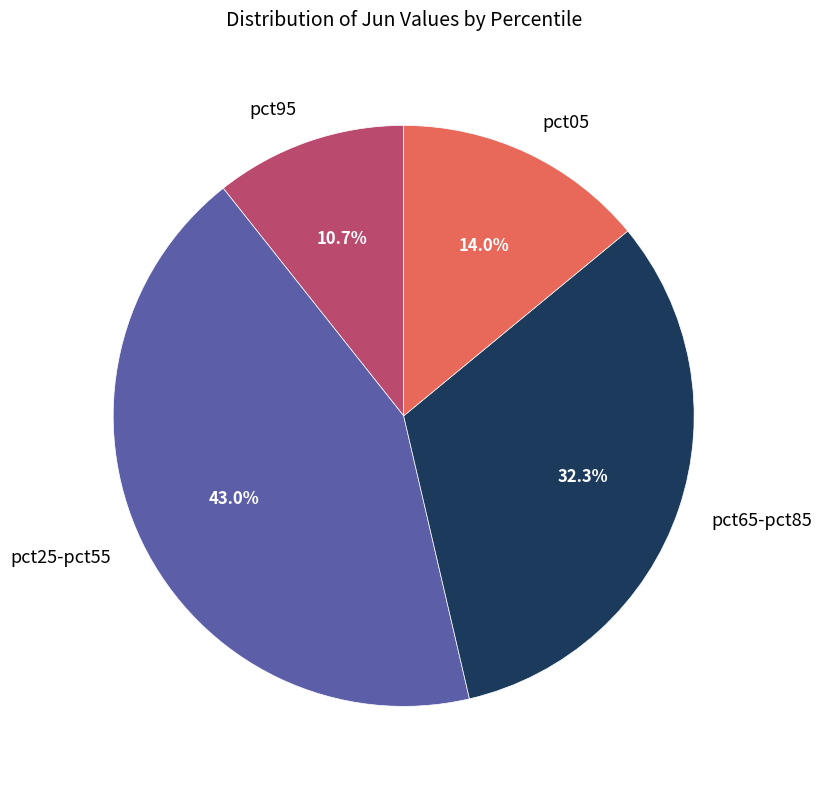

Does any single category account for the majority?

No